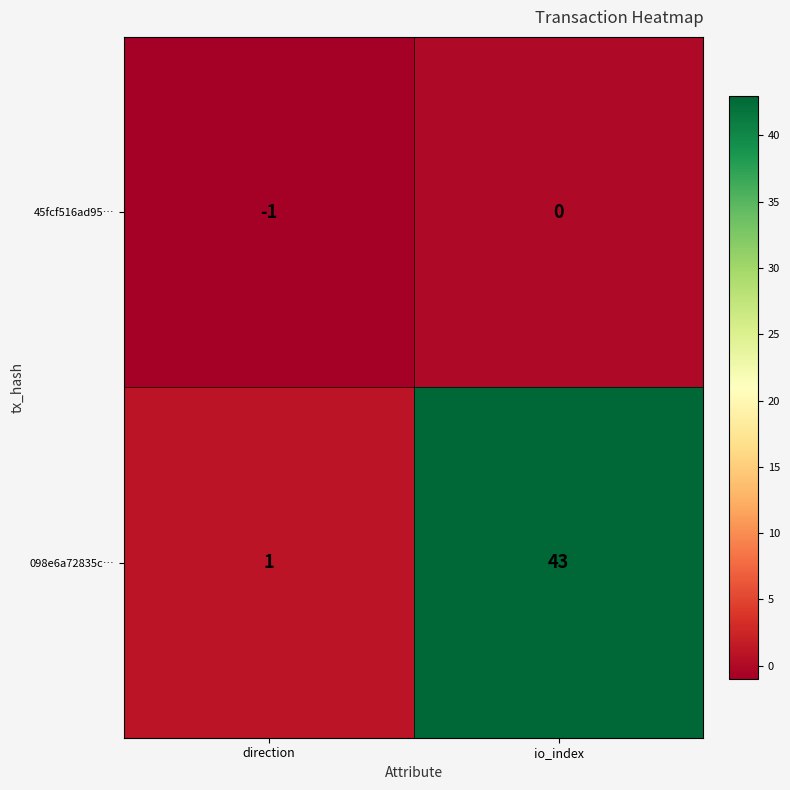

Reading right to left, transcribe all the data shown in this chart.

45fcf516ad95…: io_index=0	direction=-1
098e6a72835c…: io_index=43	direction=1